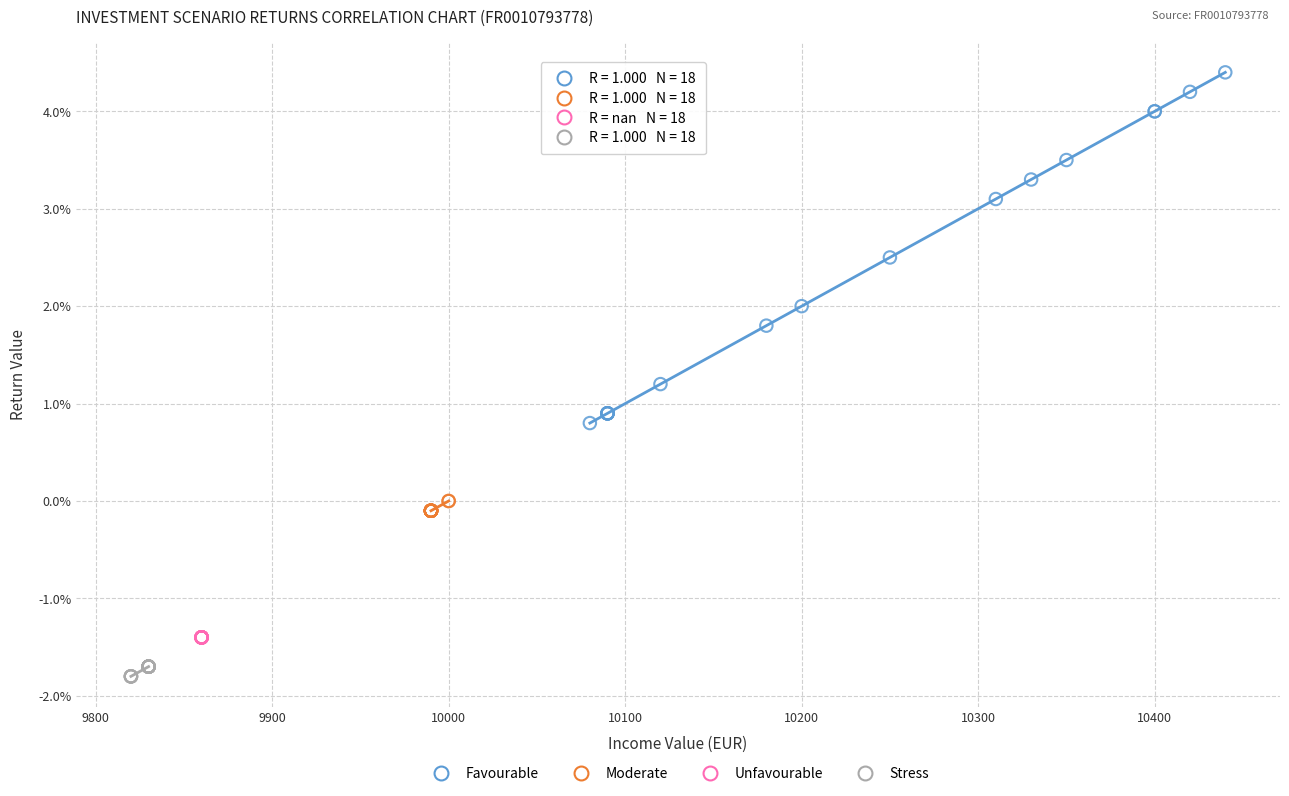

What are all the series names shown in the legend?

Favourable, Moderate, Unfavourable, Stress